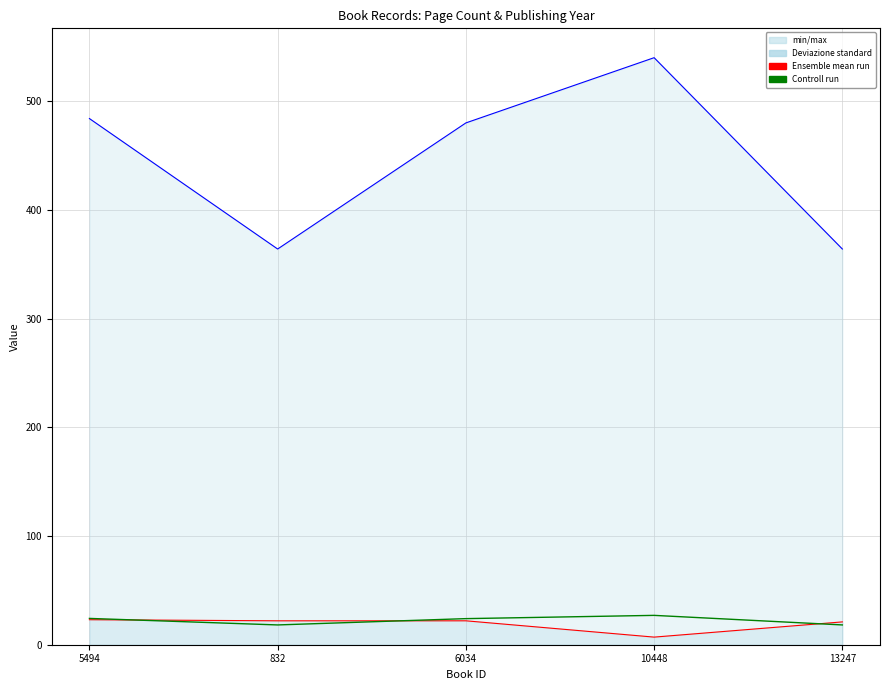

How many values in the Ensemble mean run series are below 22?

2